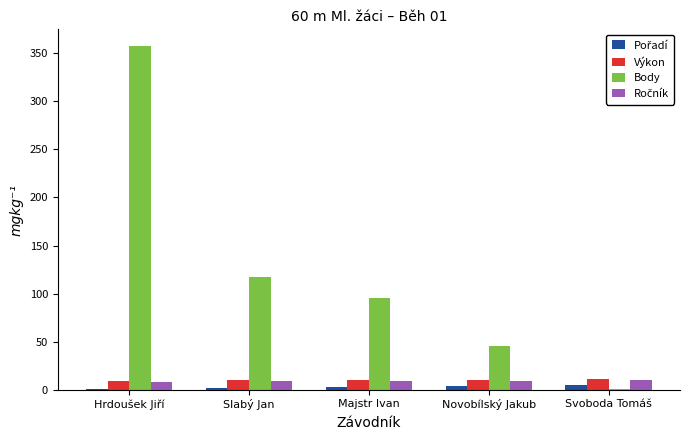

Which series has the largest total across all categories?

Body